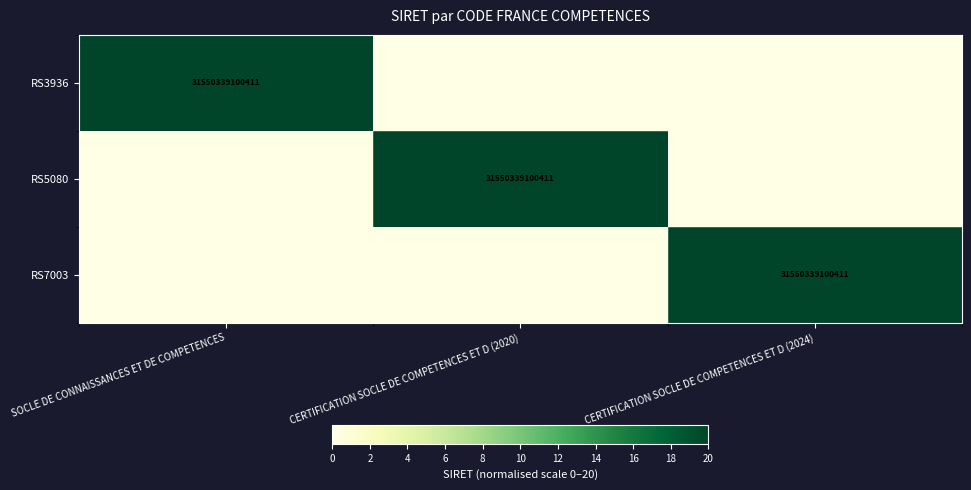

The value of RS7003 at CERTIFICATION SOCLE DE COMPETENCES ET D (2024) is 31550339100411. True or false?

True